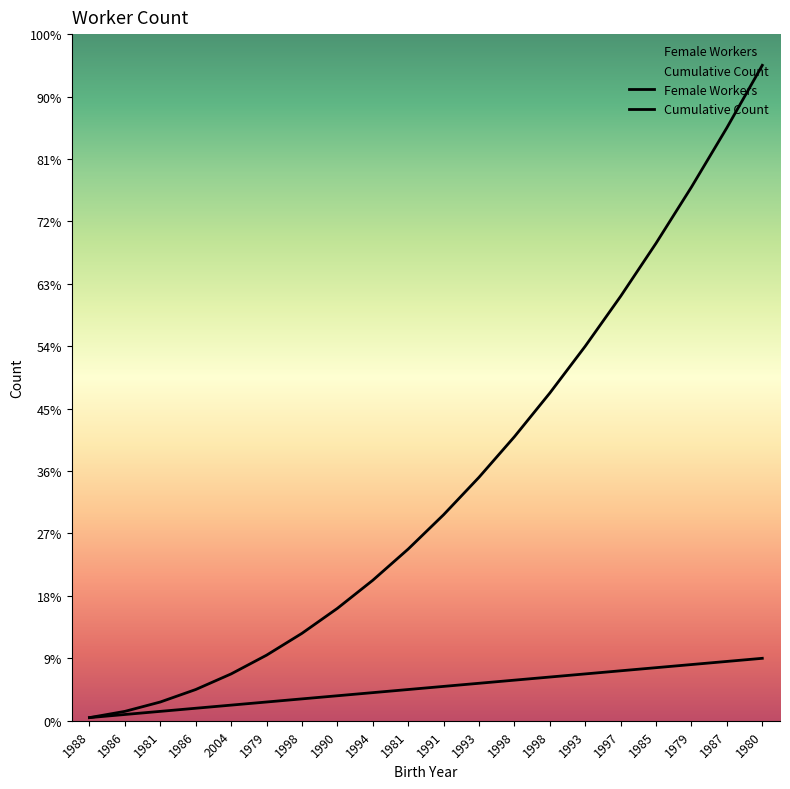

List the series in order of their overall mean, highest first.

Cumulative Count, Female Workers